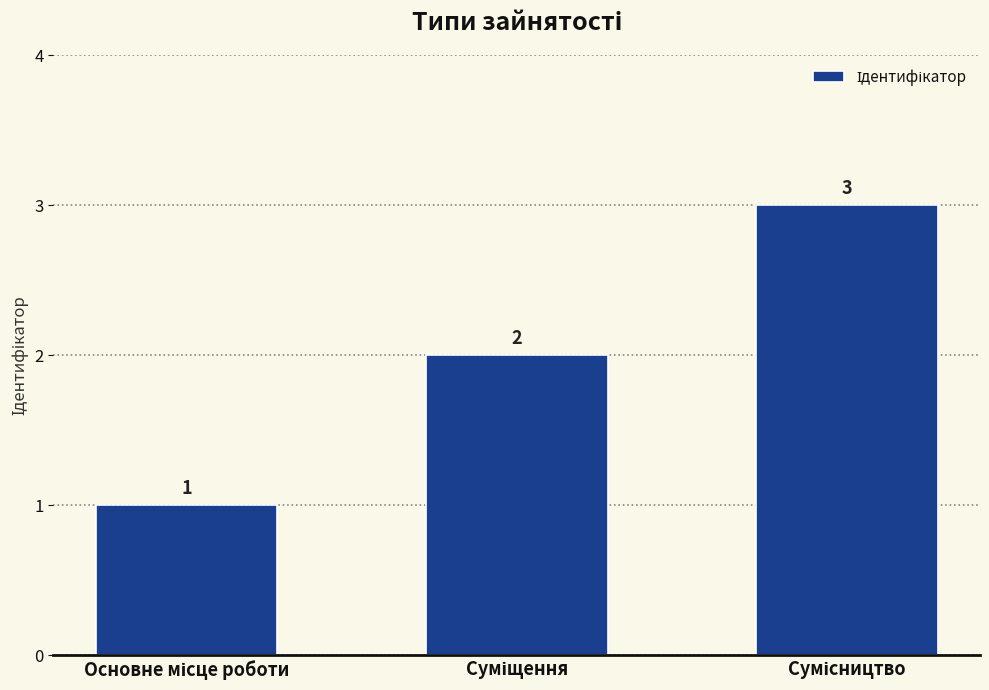

What is the value of the 1st bar from the left?

1